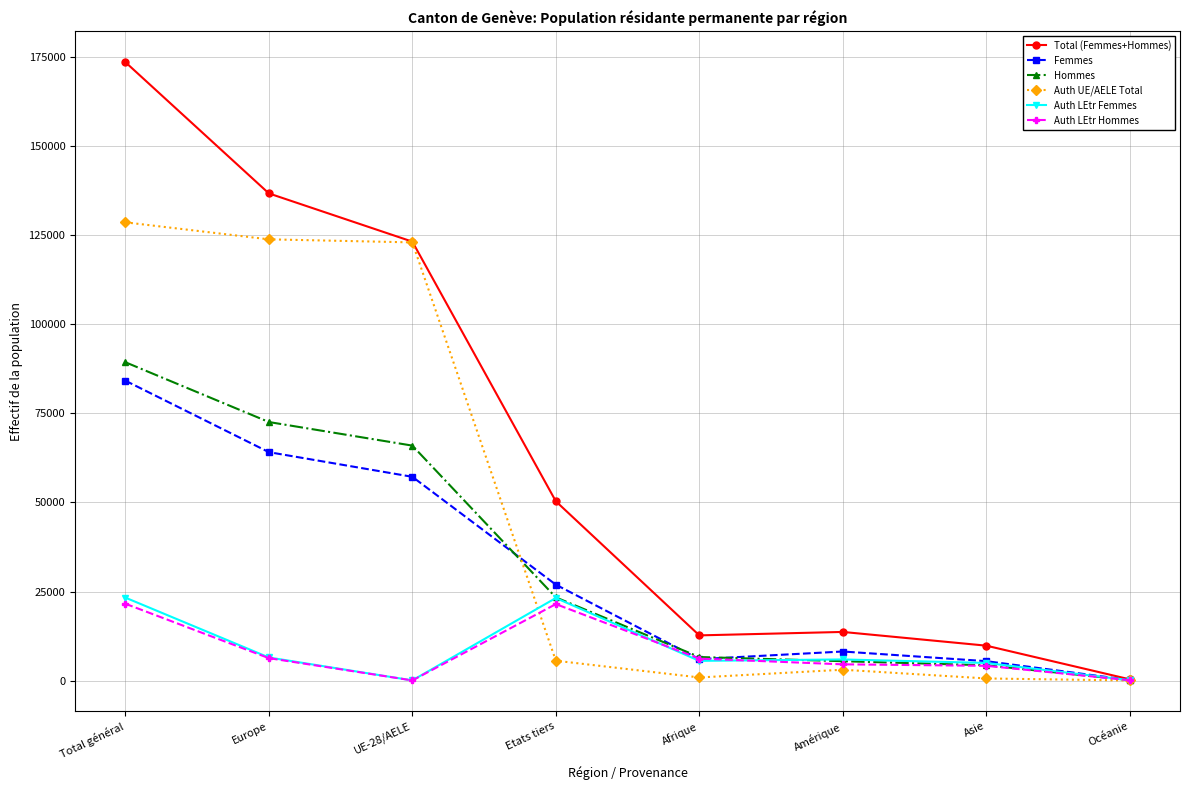

What is the greatest value displayed?

173489